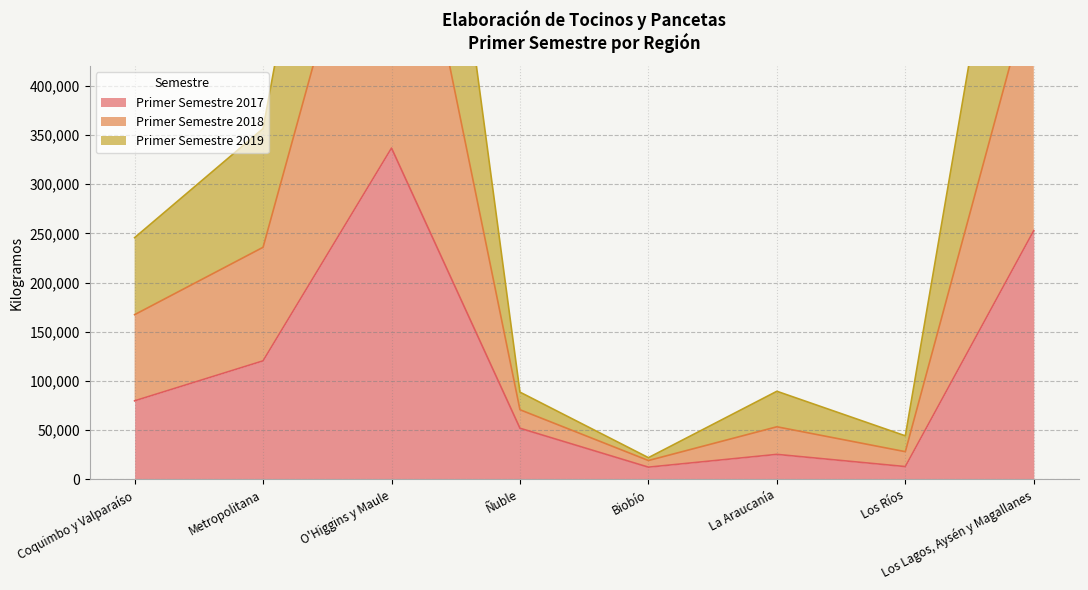

Is the value of Primer Semestre 2017 at Los Lagos, Aysén y Magallanes greater than the value of Primer Semestre 2018 at Los Ríos?

Yes